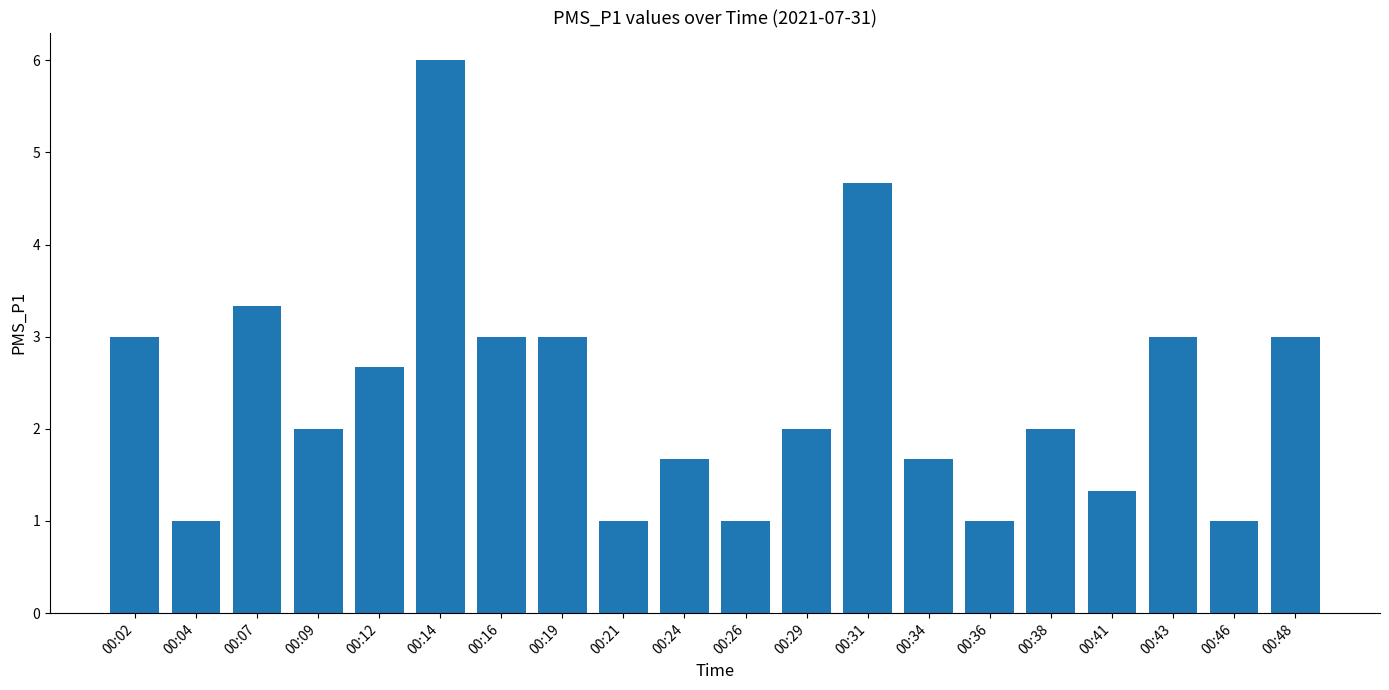

True or false: the data shows 5.8 at 00:07.

False